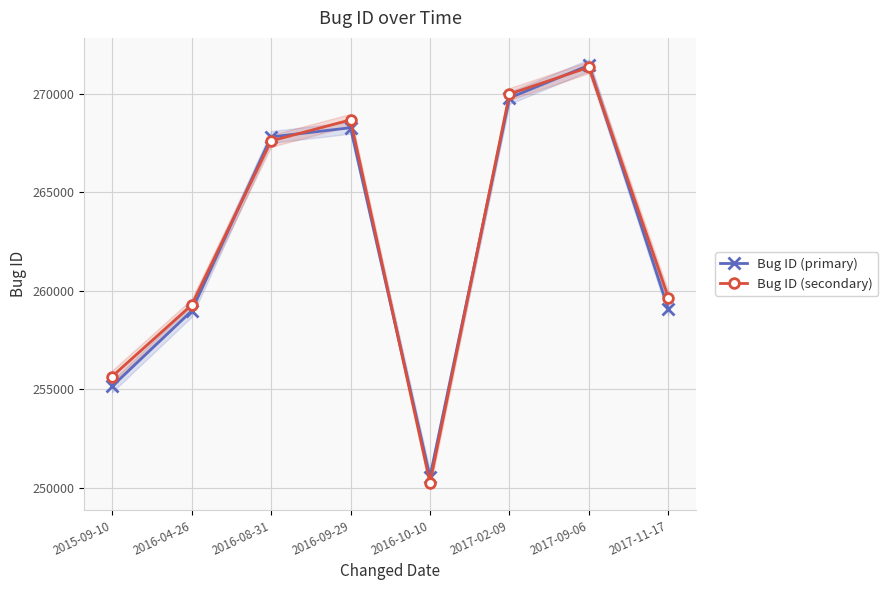

What is the approximate value of Bug ID (secondary) at 2017-11-17, to the nearest 50?

259650